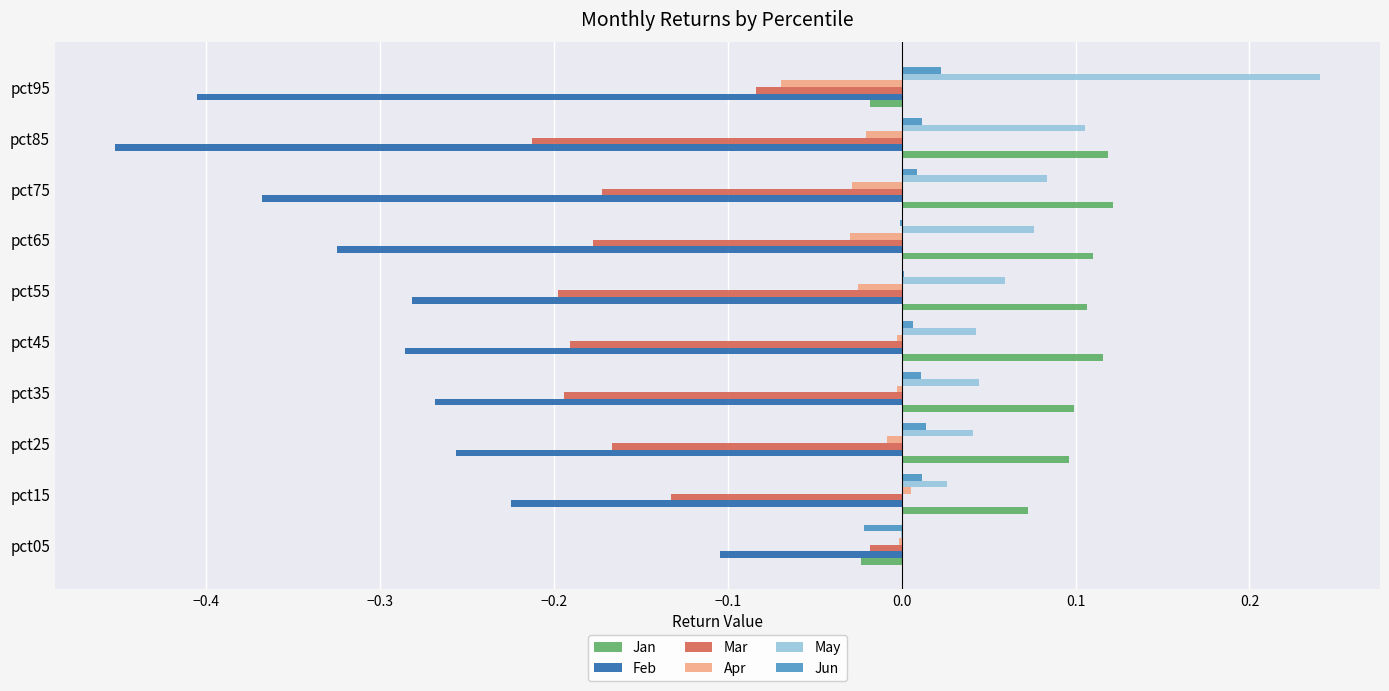

What is the sum of all Mar values?

-1.5